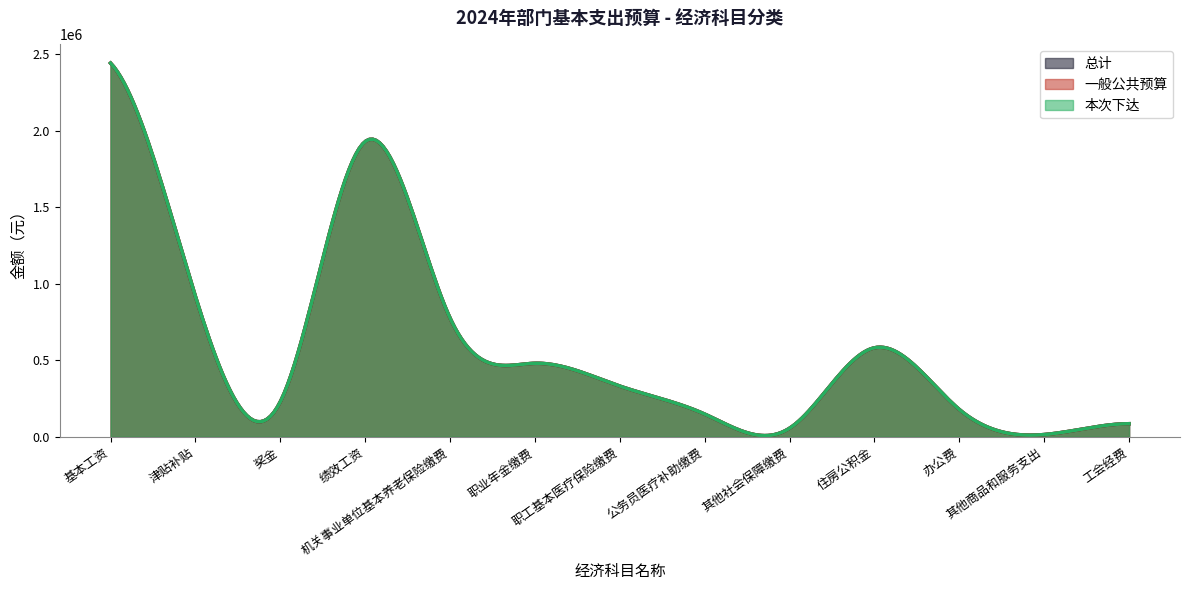

What is the sum of all 一般公共预算 values?

8166166.5